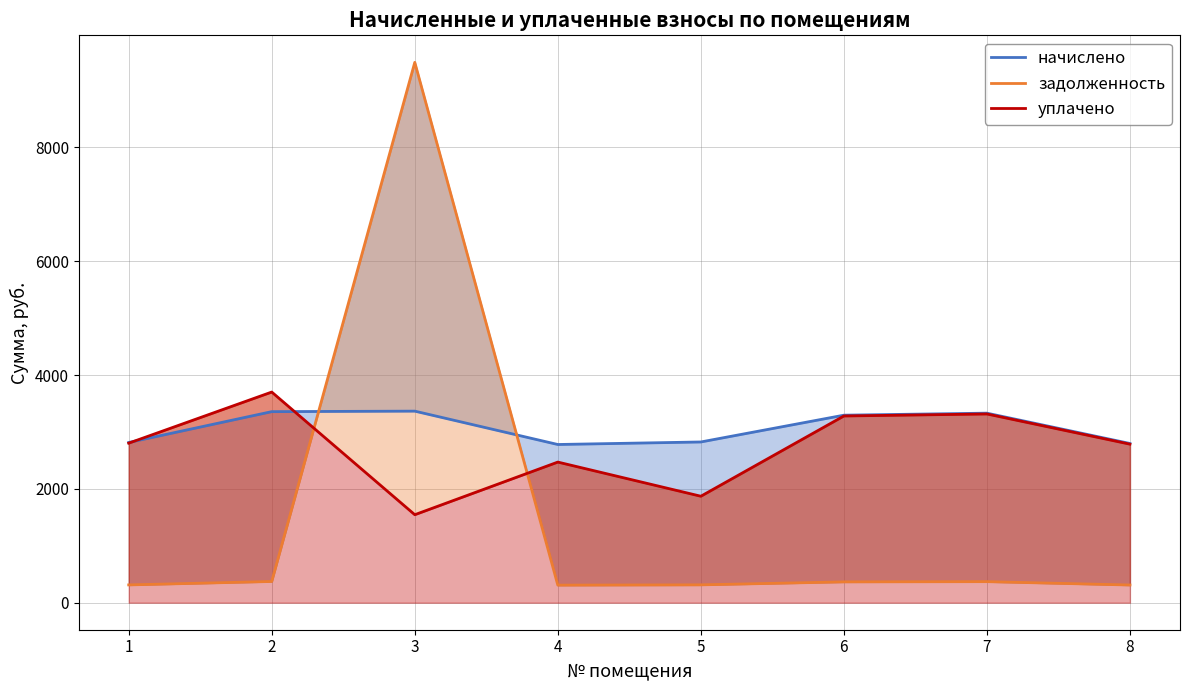

Rank the categories by уплачено value from highest to lowest.

2, 7, 6, 1, 8, 4, 5, 3